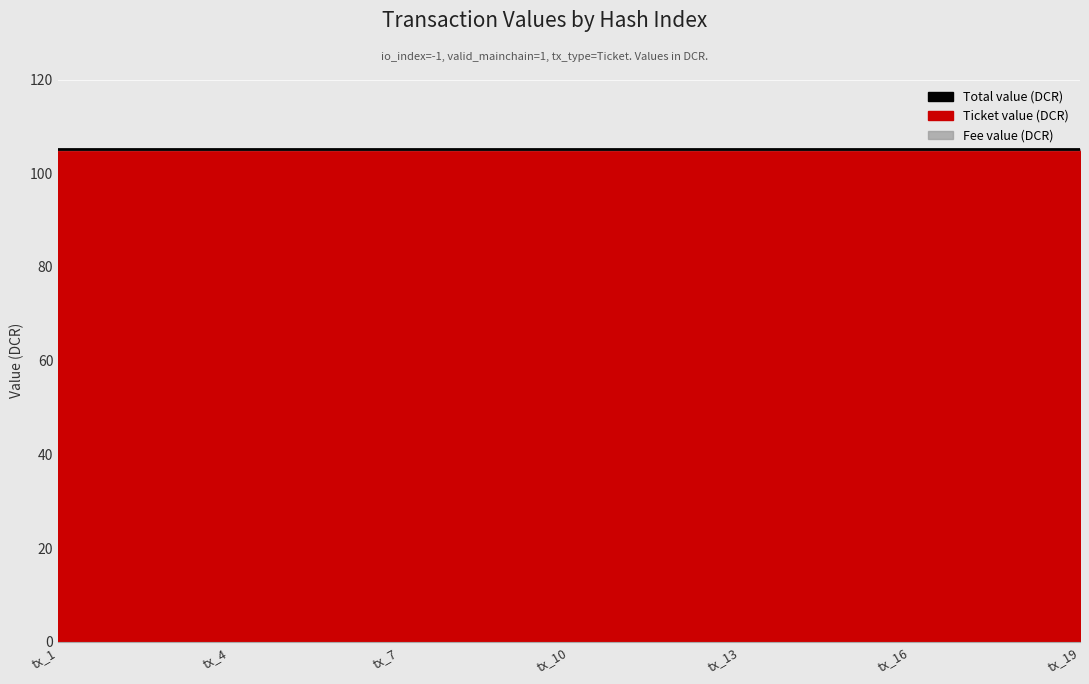

What is the approximate value of Ticket value (DCR) at tx_8?

105.0